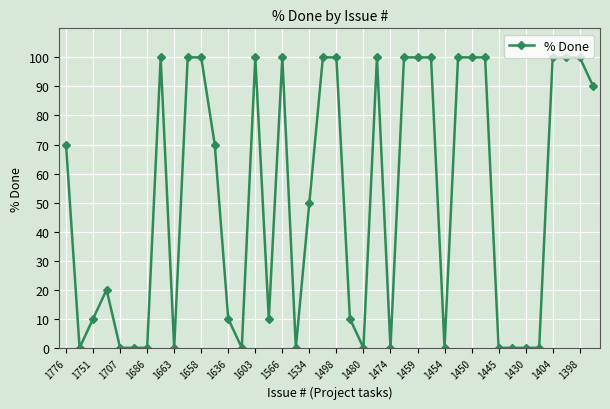

What is the maximum value shown in the chart?

100